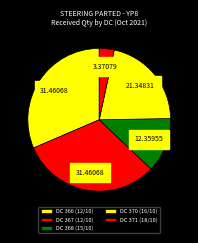

Does DC 371 (18/10) represent more than half of the total?

No